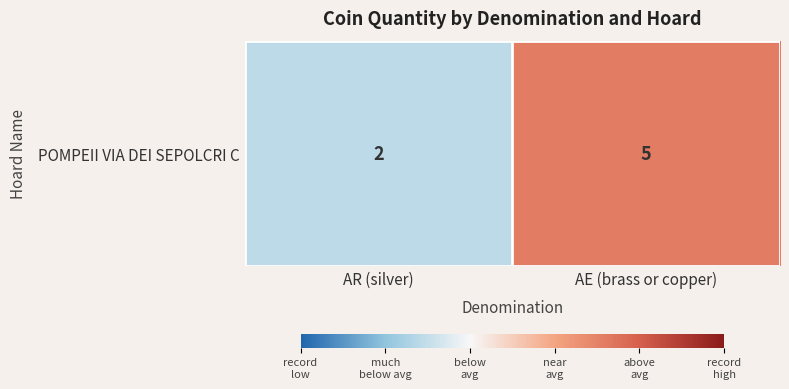

Which category has the highest value across all series?

AE (brass or copper)